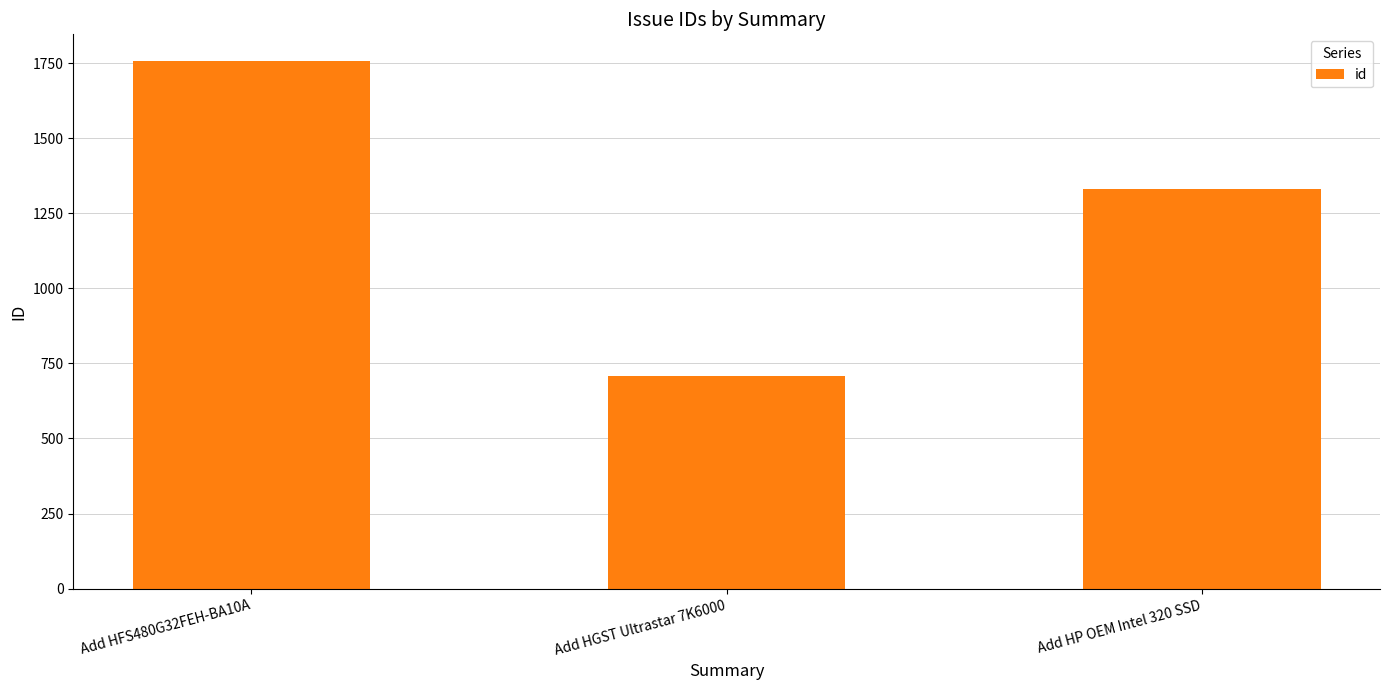

Approximately how many times larger is the value at Add HP OEM Intel 320 SSD compared to Add HFS480G32FEH-BA10A?

0.8